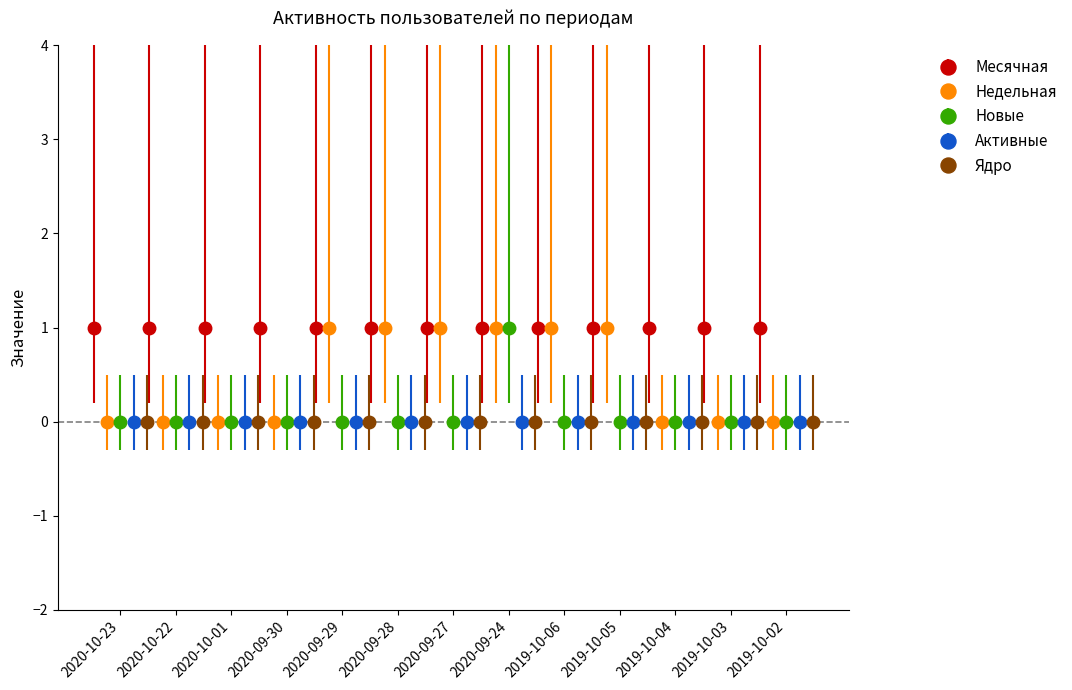

The value of Недельная at 2020-09-24 is 1. True or false?

True